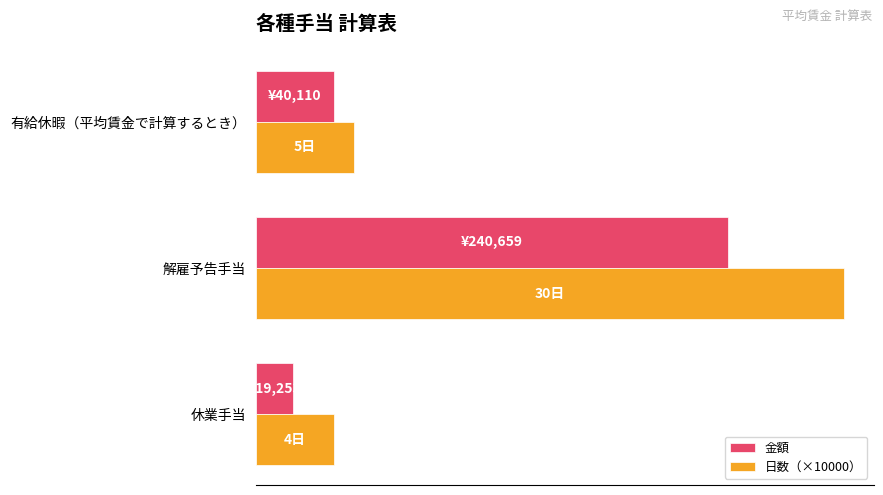

What are all the series names shown in the legend?

金額, 日数（×10000）